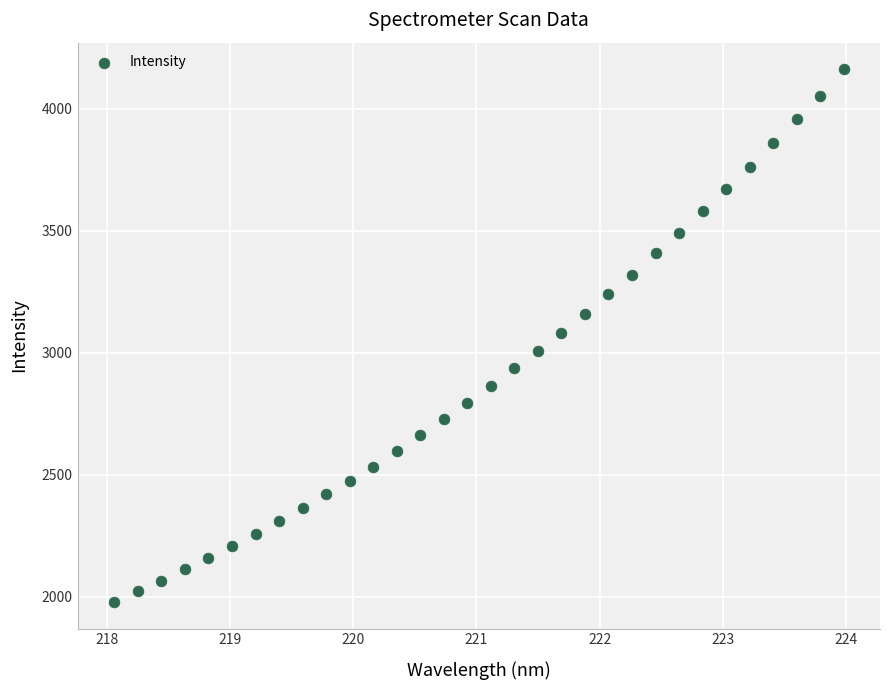

What is the range of Y values (max minus min)?

2182.5